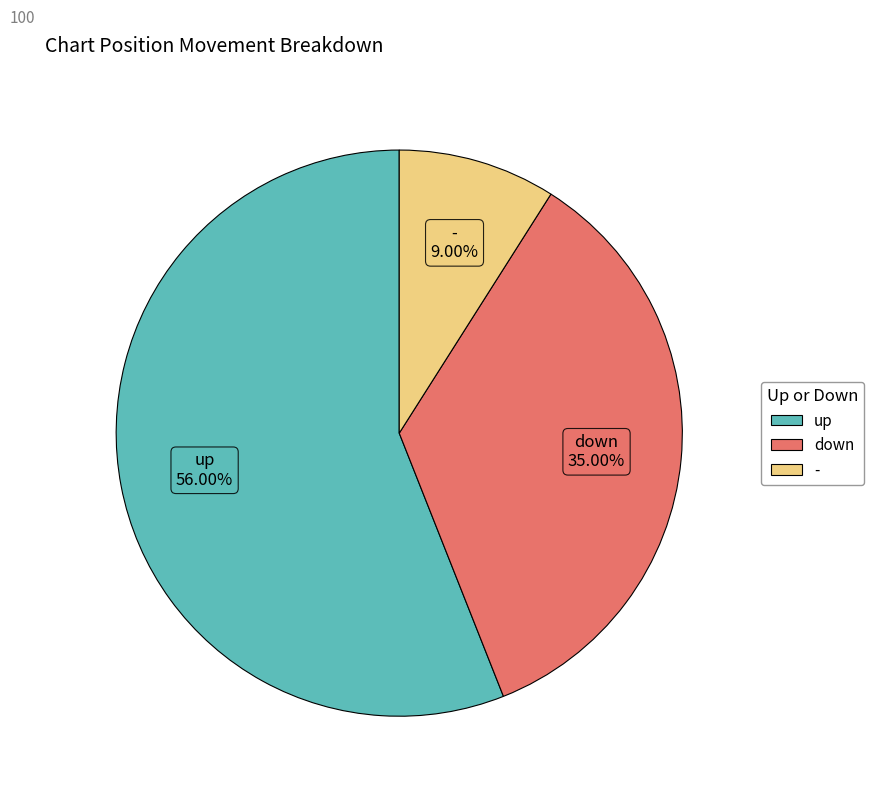

Rank the categories by value from lowest to highest.

-, down, up